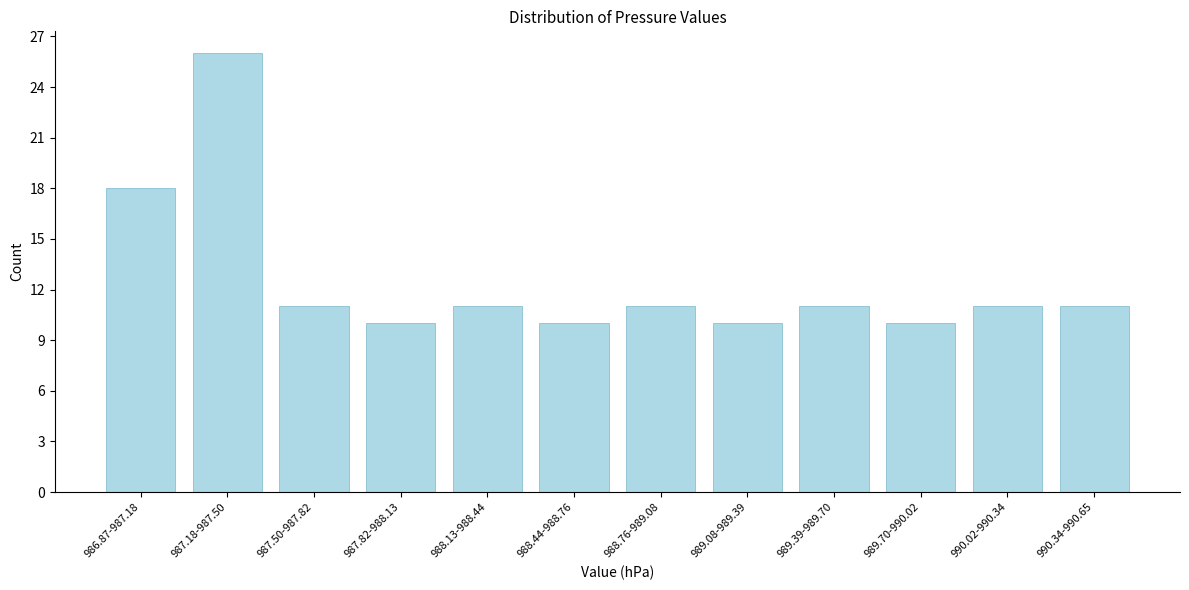

Reading left to right, list all the values displayed in this chart.

986.87-987.18=18	987.18-987.50=26	987.50-987.82=11	987.82-988.13=10	988.13-988.44=11	988.44-988.76=10	988.76-989.08=11	989.08-989.39=10	989.39-989.70=11	989.70-990.02=10	990.02-990.34=11	990.34-990.65=11